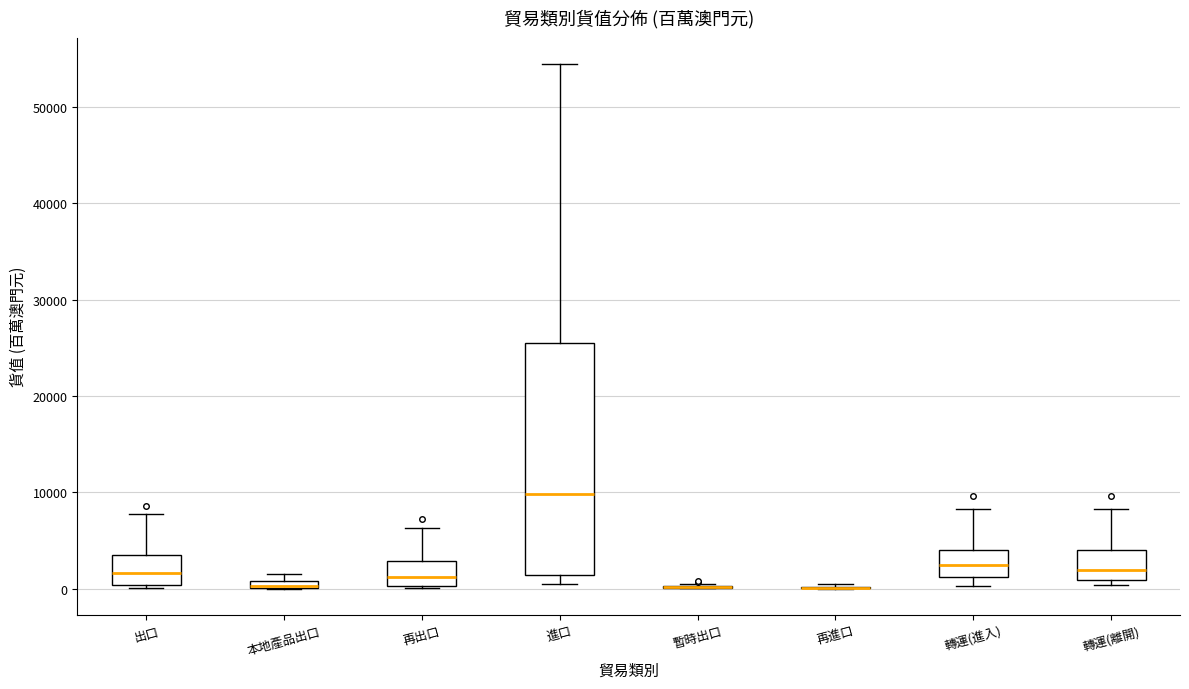

Where is the lower edge of the box for 進口 on the y-axis? The values are not printed on the chart, so give them approximately, as read against the axis.

1000